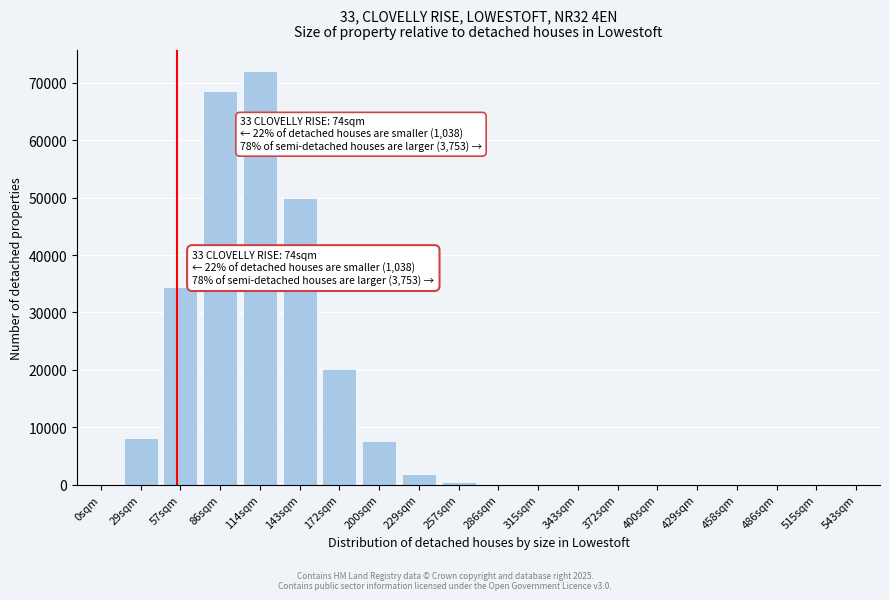

Where is the data nearest to the value 36060?

57sqm